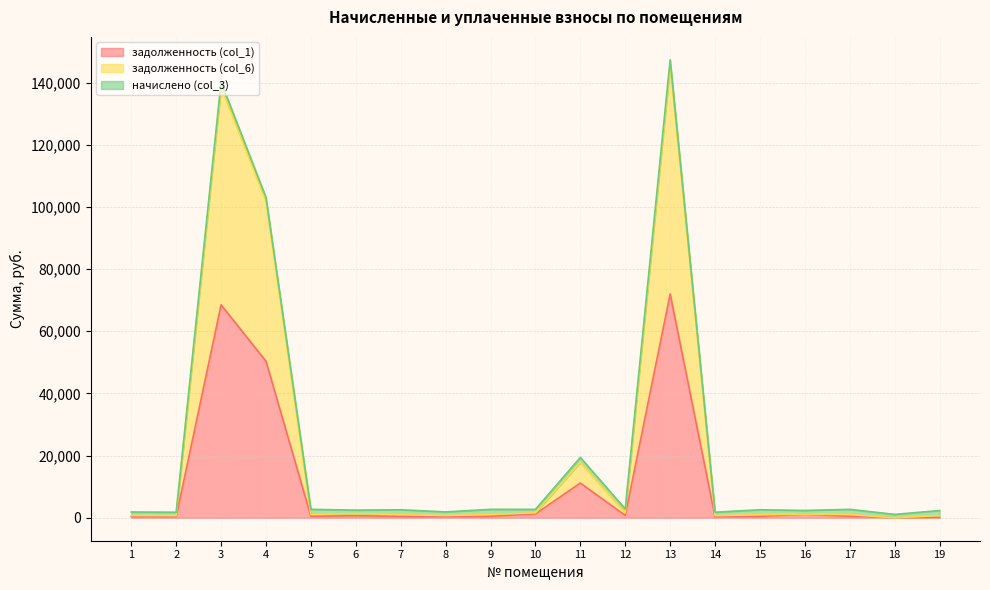

True or false: задолженность (col_6) and задолженность (col_1) cross at least once.

False